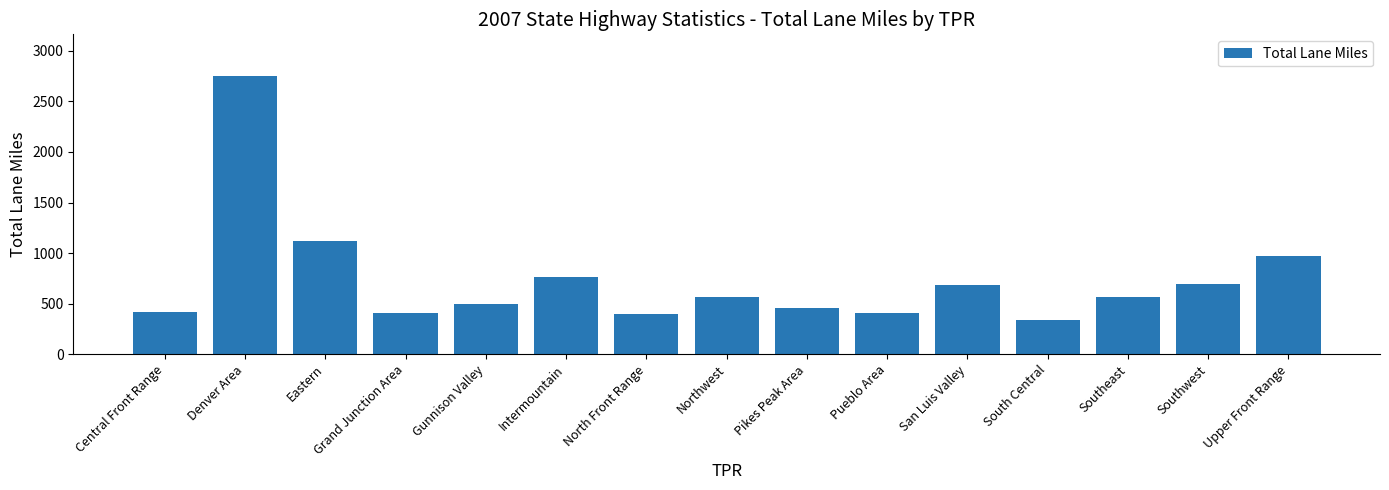

What is the label of the 10th bar from the left?

Pueblo Area